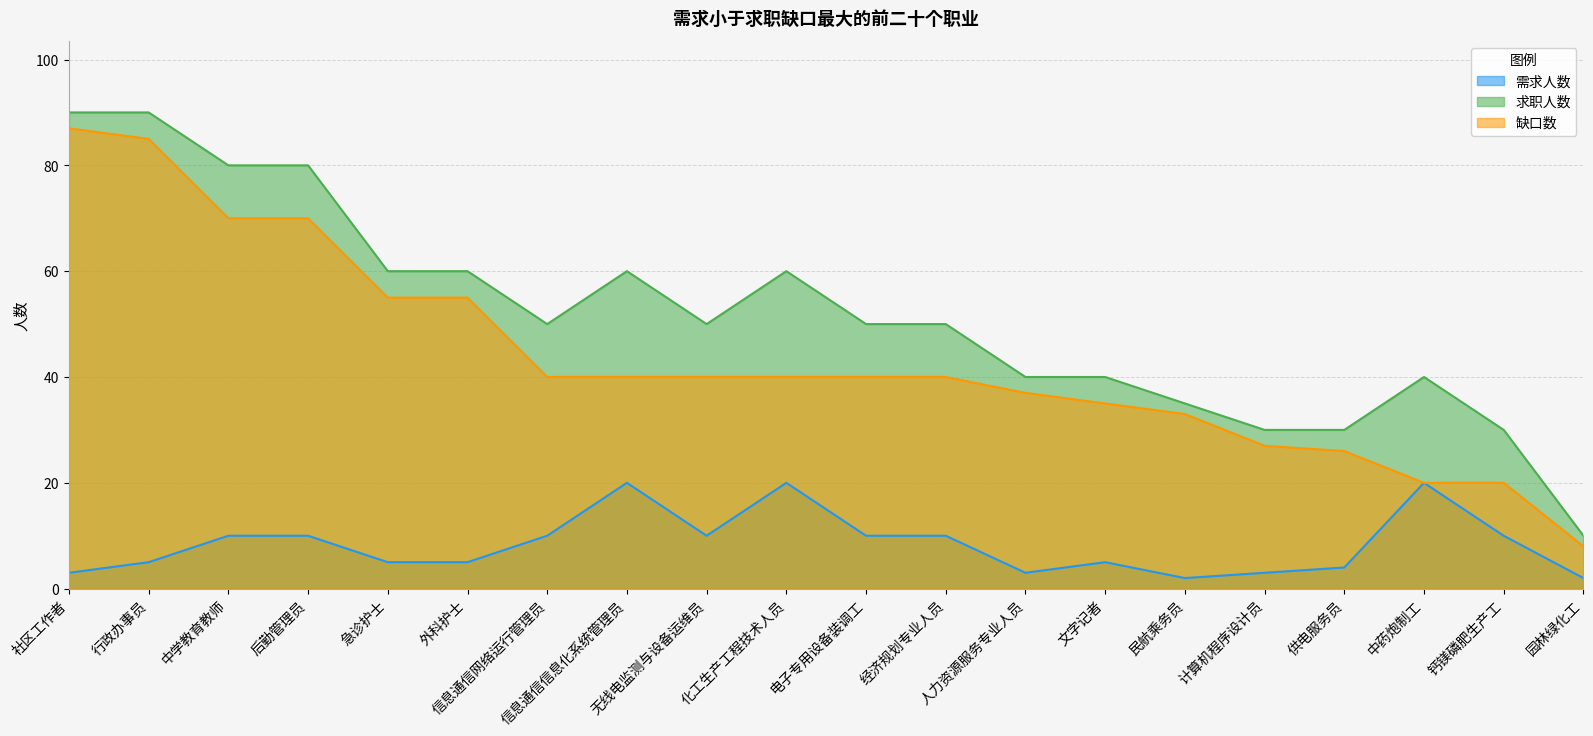

At which label does 求职人数 reach its peak?

社区工作者